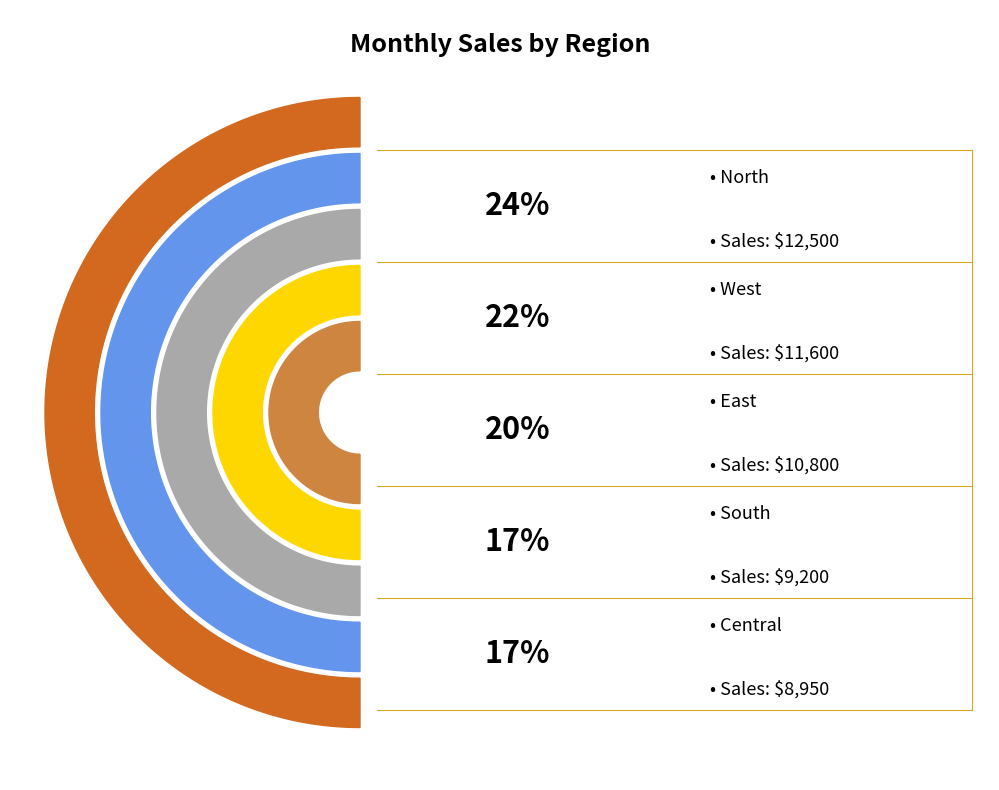

To the nearest percent, what portion does West represent?

22%